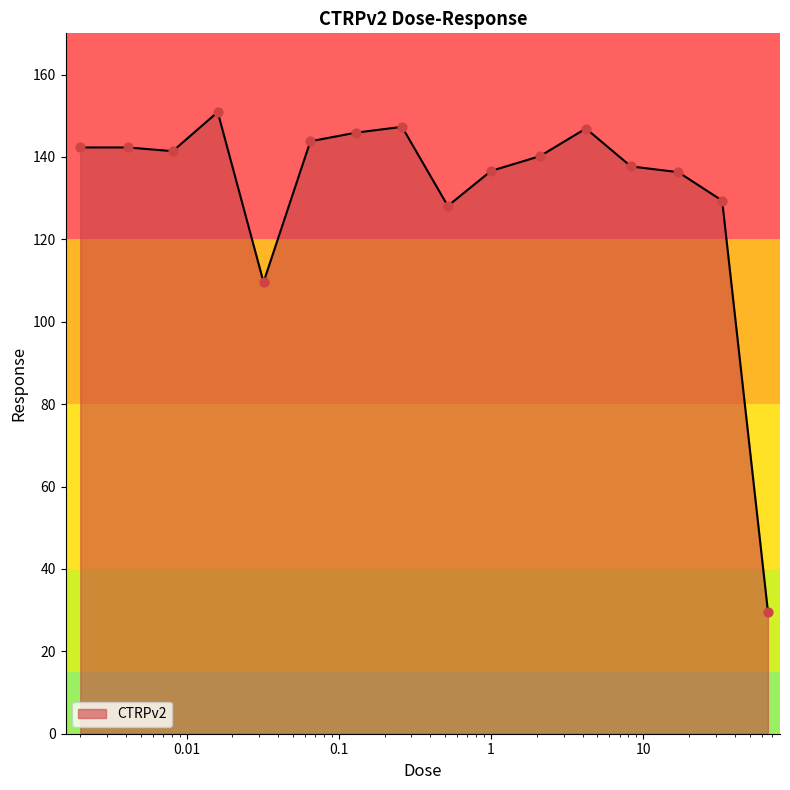

What is the difference between the maximum and minimum values?

121.3